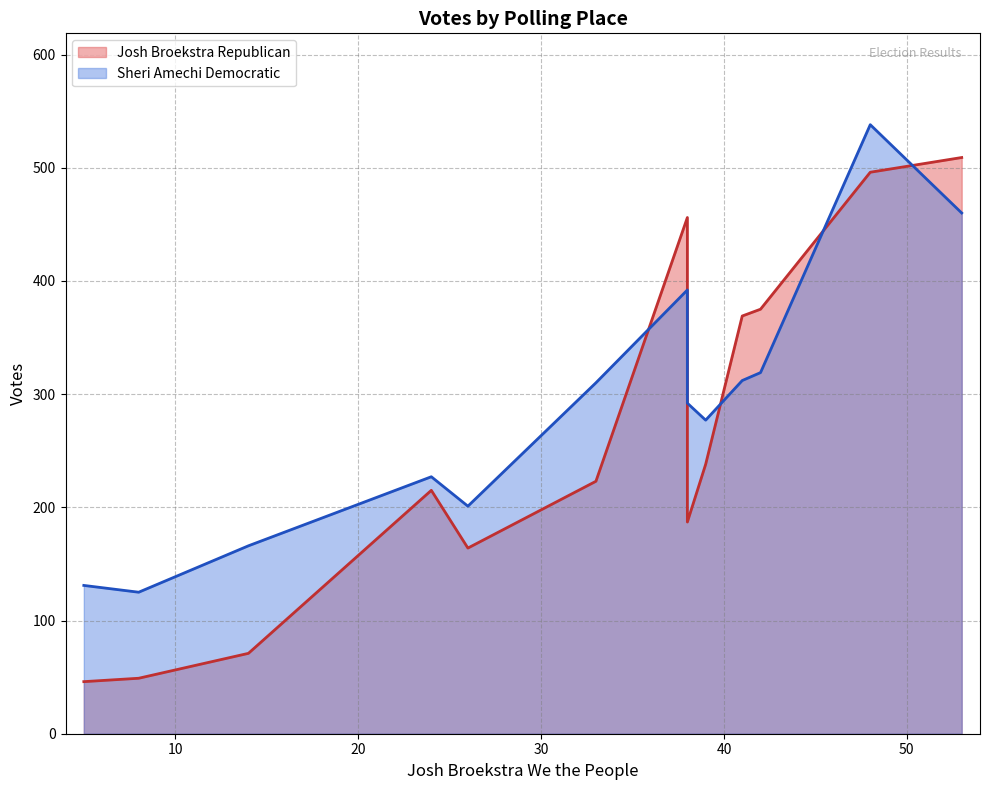

What is the difference between the Josh Broekstra Republican values at 3-11-Israel Putnam School and 4-13-Lincoln Middle School?

127